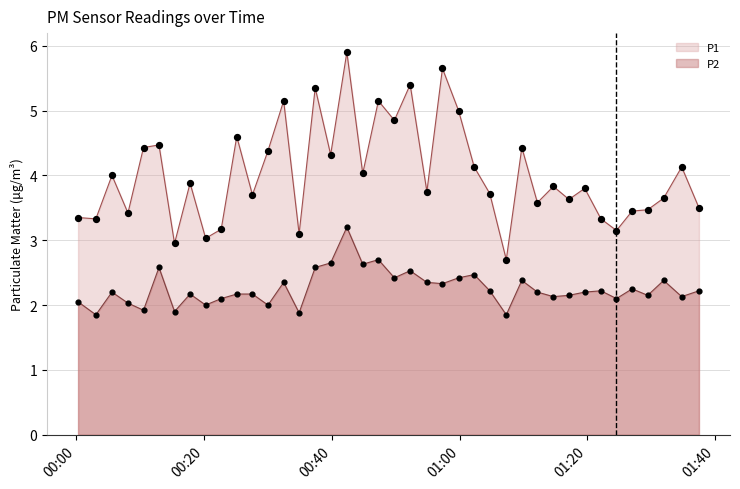

Which series has the largest total across all categories?

P1